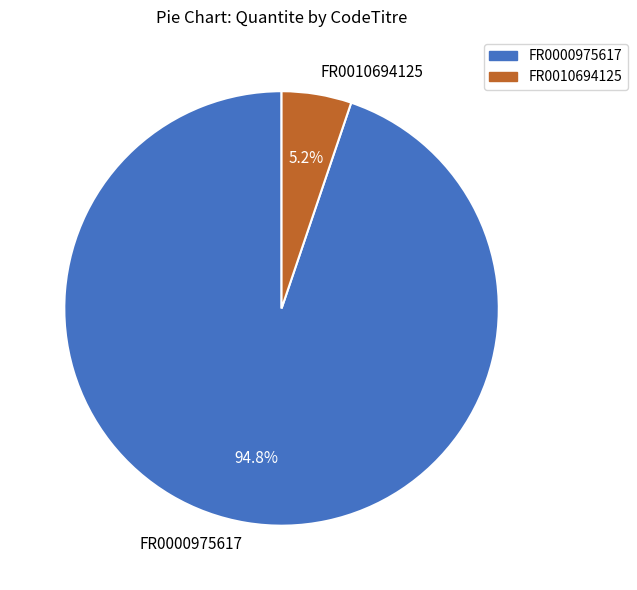

Does any single category account for the majority?

Yes